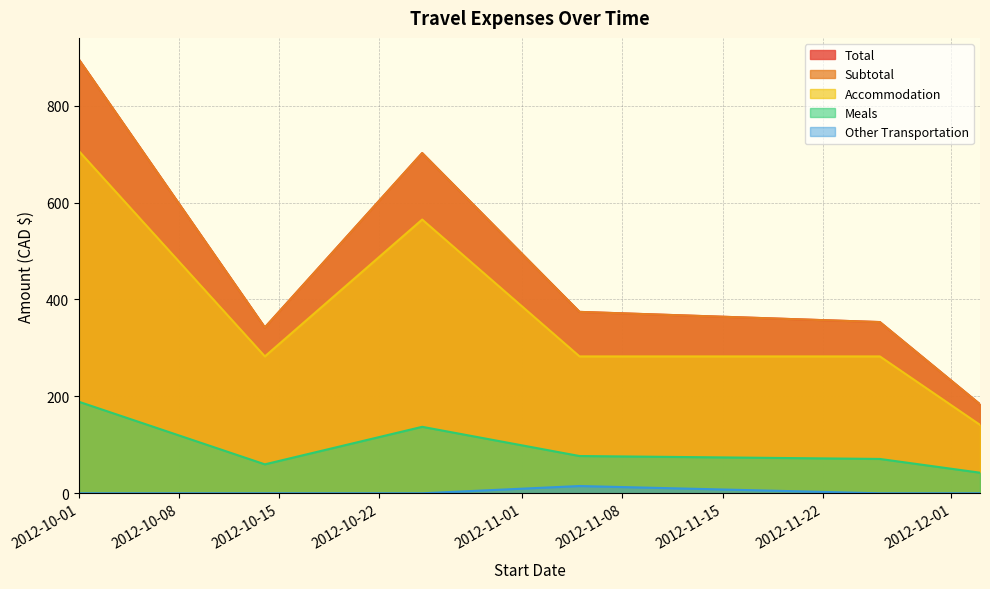

Count the number of categories in the chart.

6